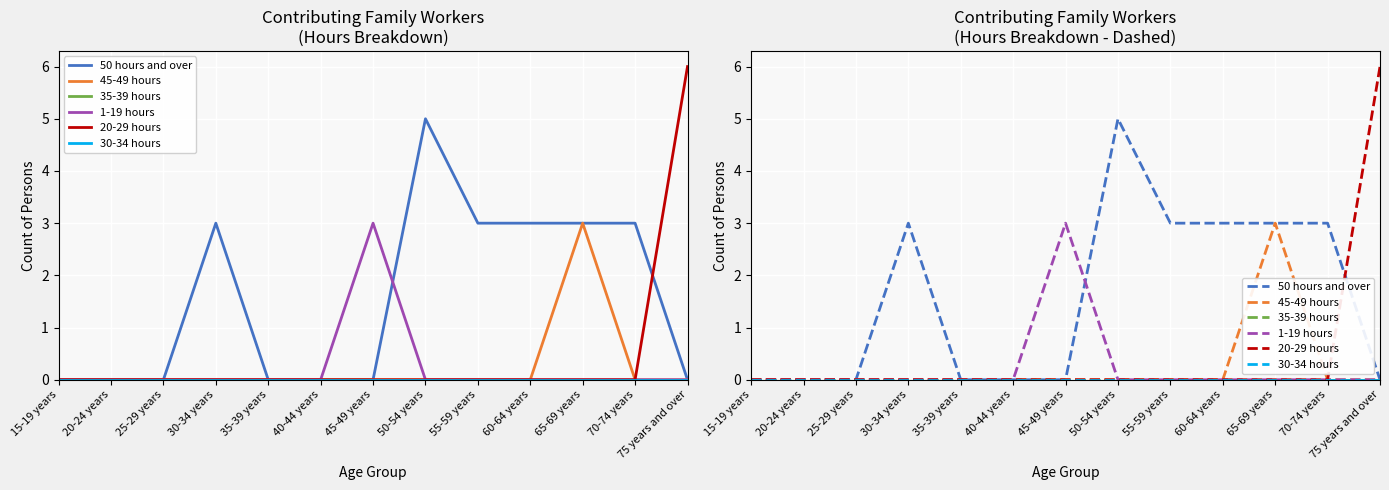

List the labels in order of 50 hours and over value, smallest first.

15-19 years, 20-24 years, 25-29 years, 35-39 years, 40-44 years, 45-49 years, 75 years and over, 30-34 years, 55-59 years, 60-64 years, 65-69 years, 70-74 years, 50-54 years